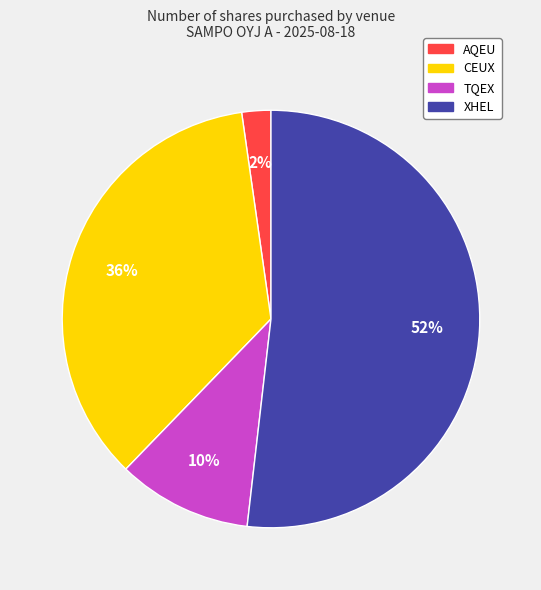

The CEUX slice represents 23% of the pie. True or false?

False